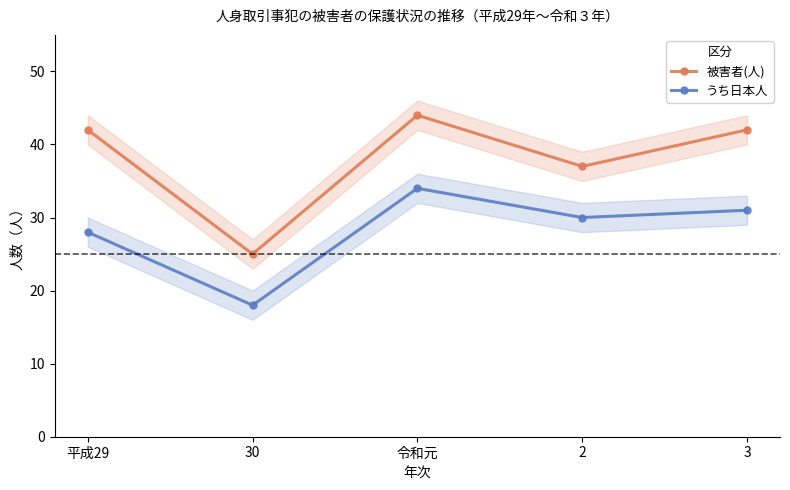

Does the chart have visible grid lines?

No